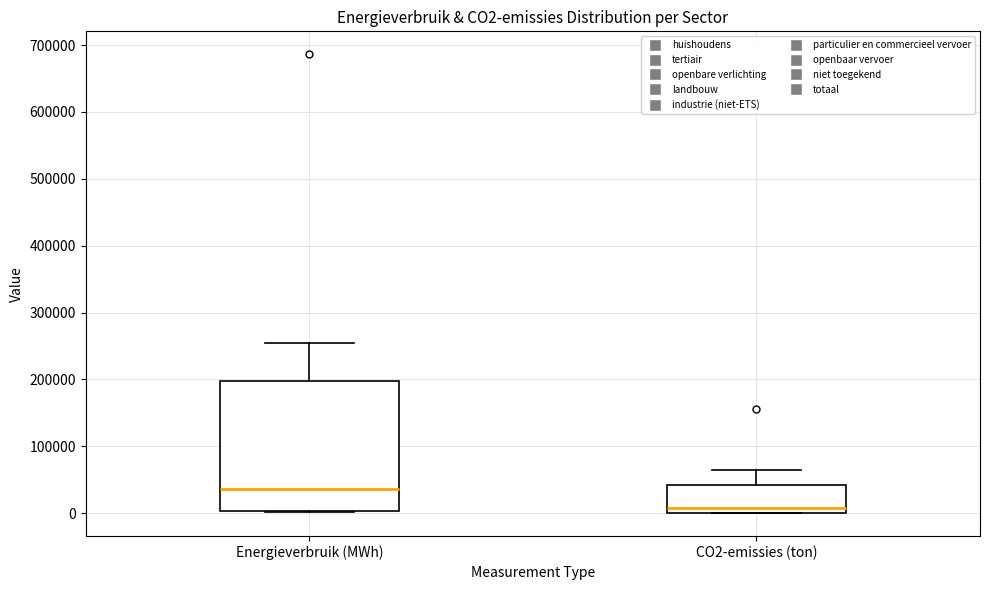

Reading left to right, read every box against the y-axis: the position of its median line, the range the box covers, and the ends of its whiskers. The values are not printed on the chart, so give them approximately, as read against the axis.

Energieverbruik (MWh): median 40000, box 0 to 200000, whiskers 0 to 260000
CO2-emissies (ton): median 10000, box 0 to 40000, whiskers 0 to 60000